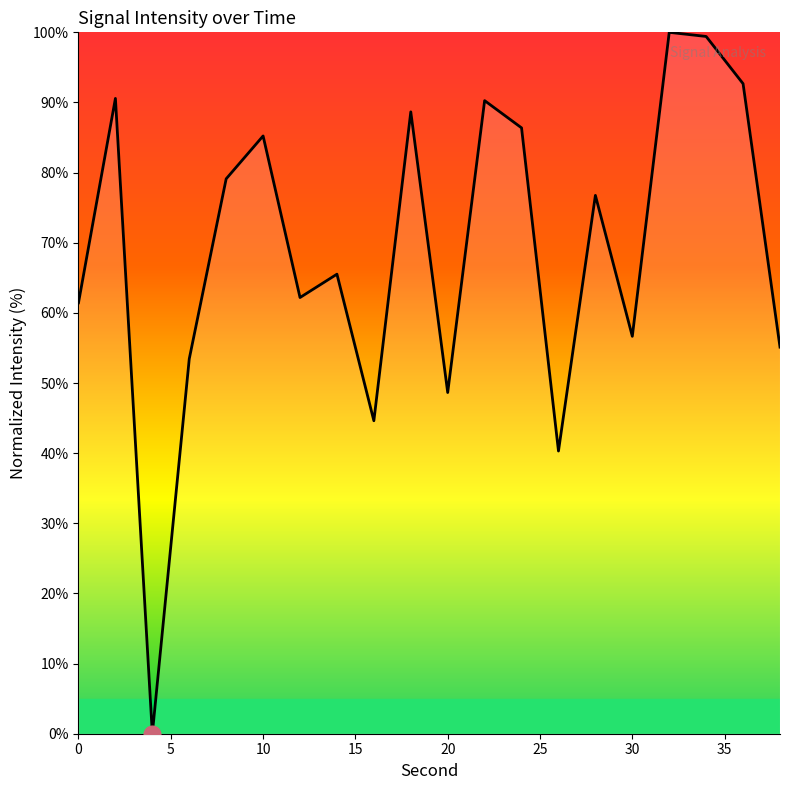

Count the number of values greater than 76.

10